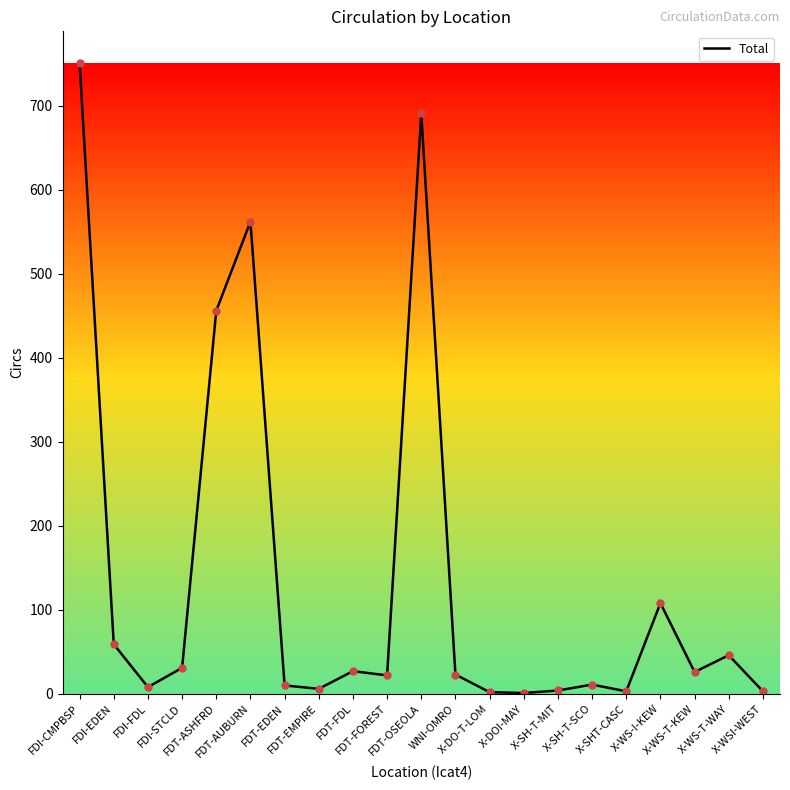

The value at X-SH-T-MIT is 4. True or false?

True